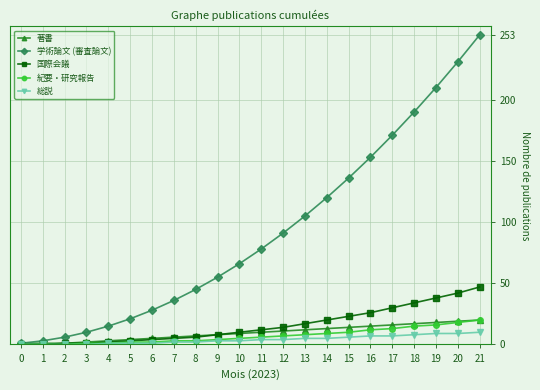

Between 6 and 13, which series saw the biggest shift?

学術論文 (審査論文)